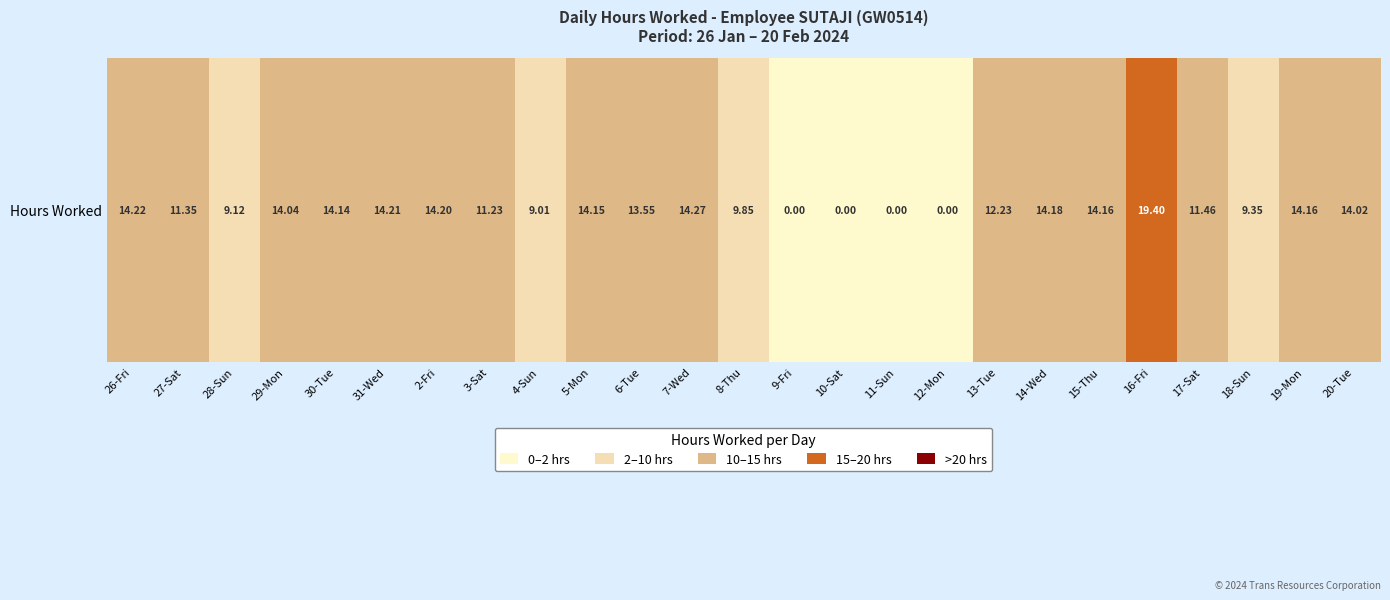

At which category does the chart reach its peak across all series?

16-Fri